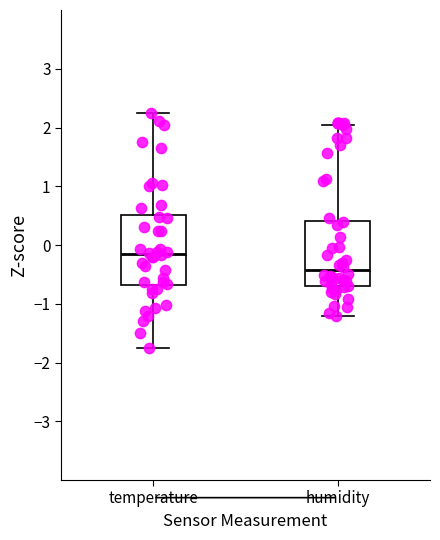

Which box has the highest median line?

temperature